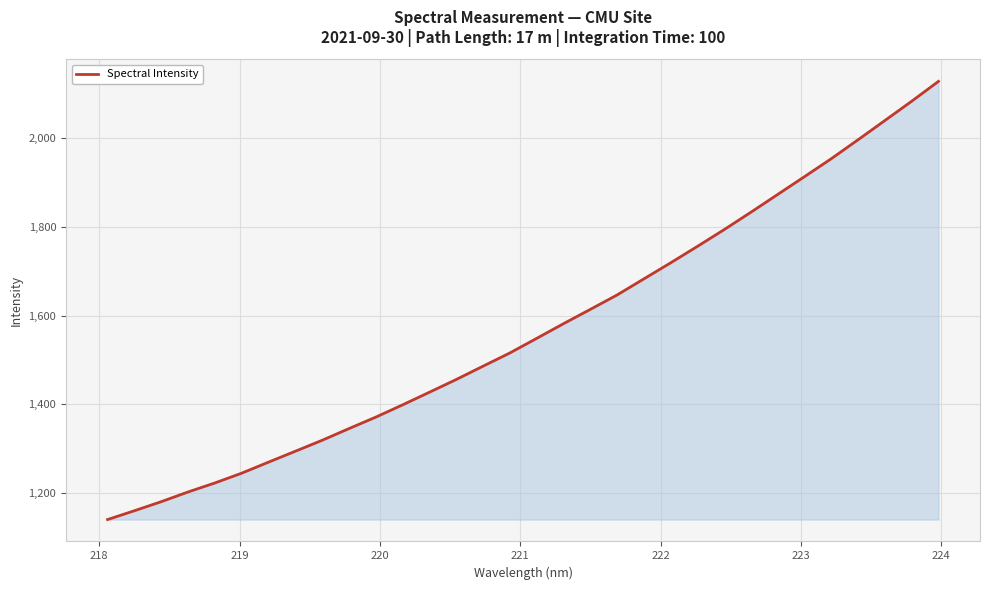

What is the difference between the maximum and minimum values?

988.1